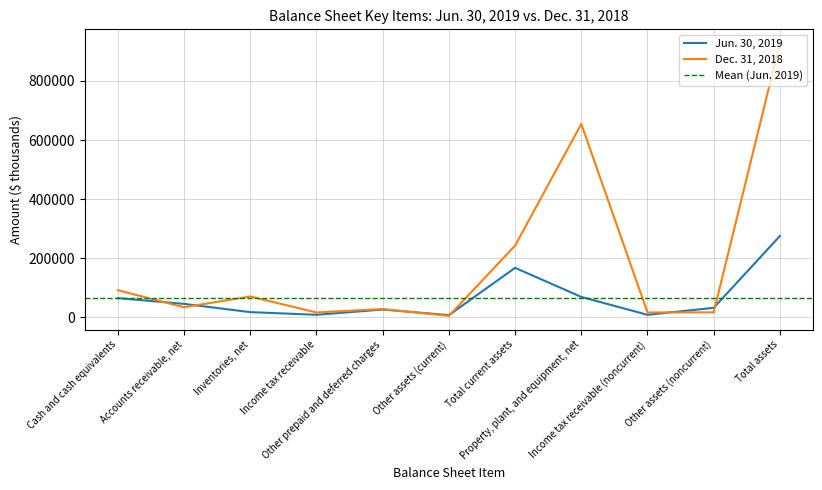

Reading left to right, extract all data points from this chart.

Jun. 30, 2019: 64425	44937	16961	7944	25798	6810	166983	68468	7884	31476	274811
Dec. 31, 2018: 91196	33527	70040	15808	27527	4205	242303	654372	15768	16213	928656